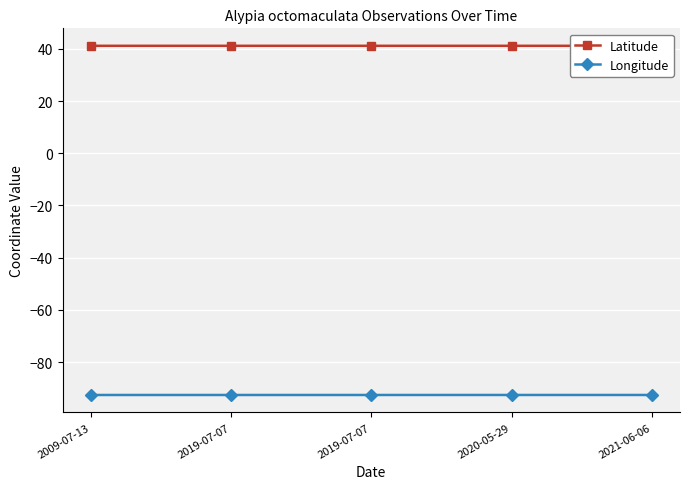

How many lines are shown in the chart?

2